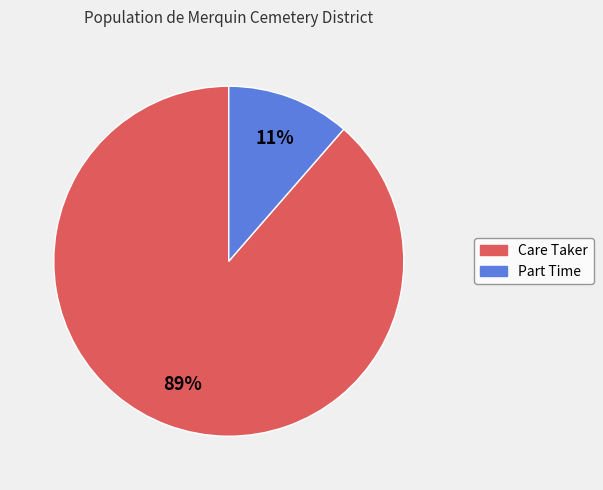

Combined, do Care Taker and Part Time account for over 50%?

Yes